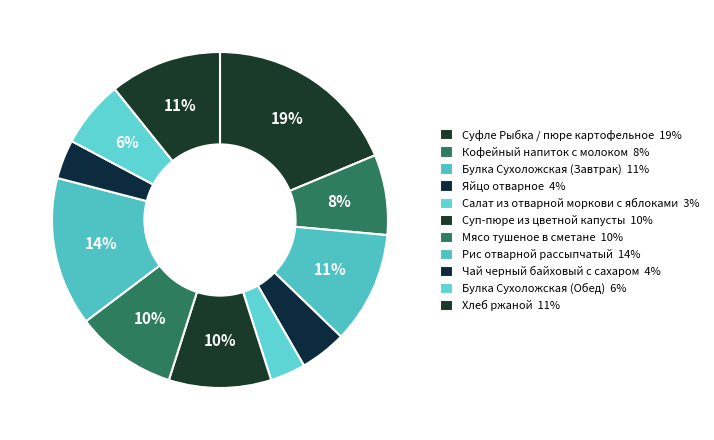

How many segments does this pie chart have?

11